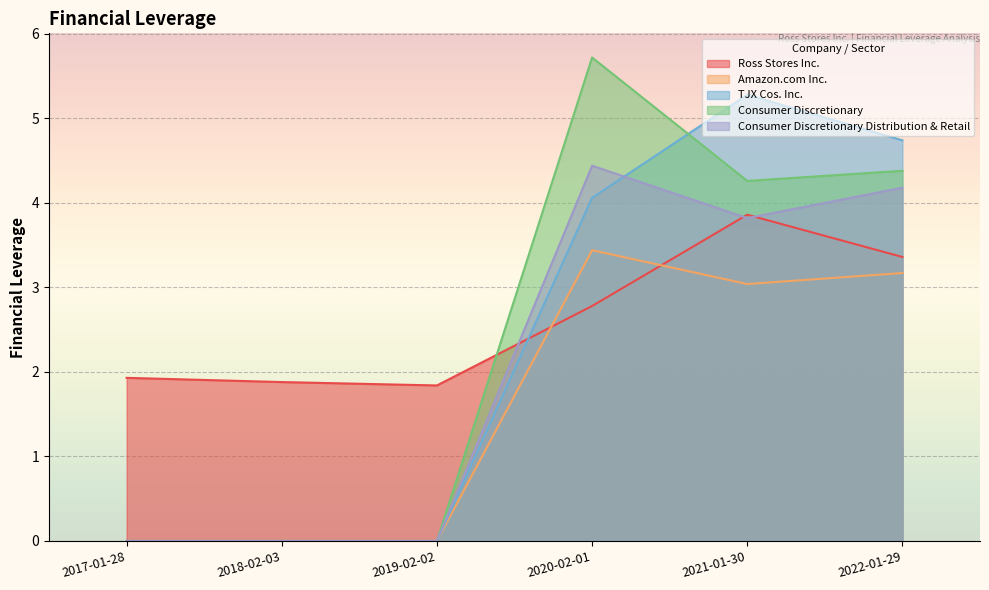

At 2022-01-29, list the series in order from largest to smallest.

TJX Cos. Inc., Consumer Discretionary, Consumer Discretionary Distribution & Retail, Ross Stores Inc., Amazon.com Inc.